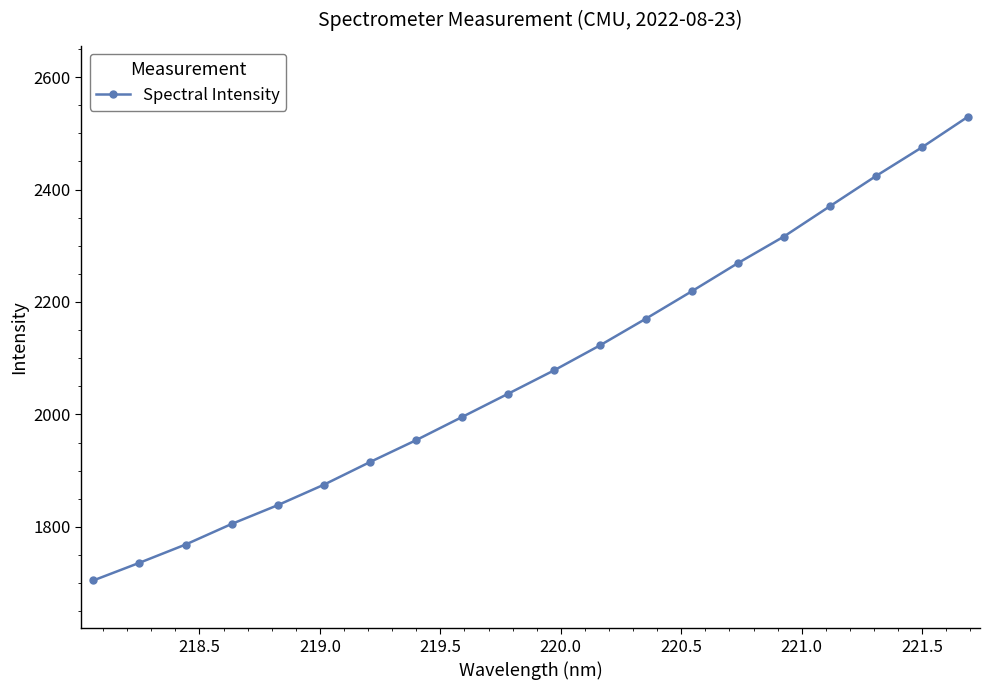

What is the average value?

2080.2